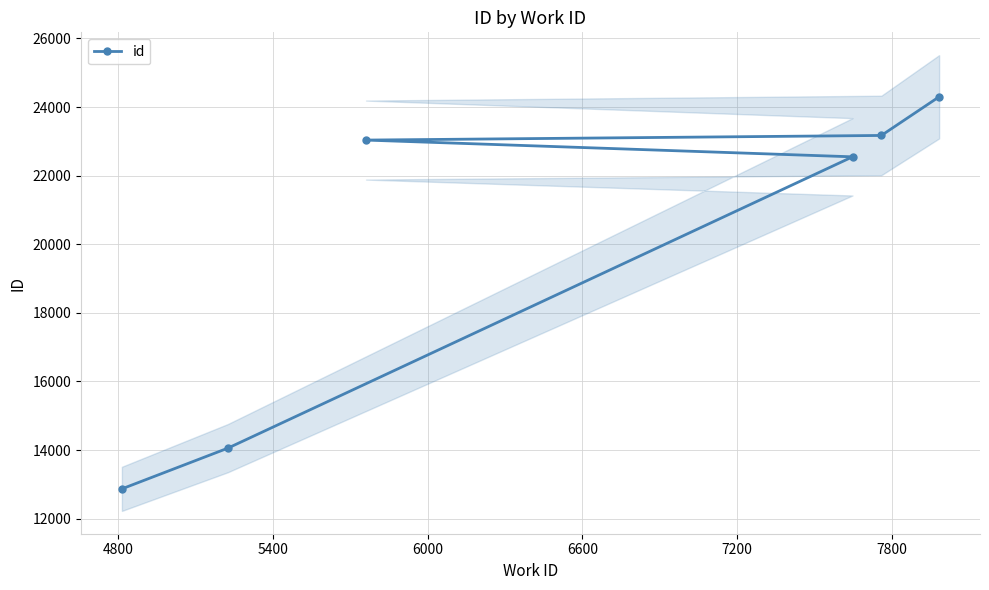

What is the value of the id point at the 2nd from the left?

14056